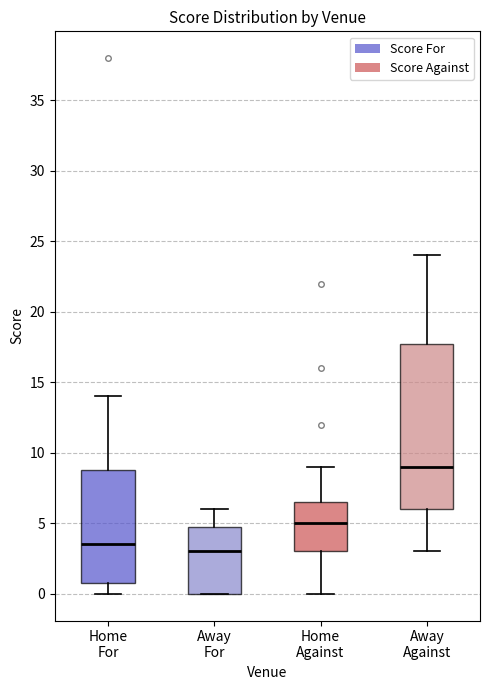

Reading left to right, read every box against the y-axis: the position of its median line, the range the box covers, and the ends of its whiskers. The values are not printed on the chart, so give them approximately, as read against the axis.

Home For: median 3.5, box 1.0 to 9.0, whiskers 0.0 to 14.0
Away For: median 3.0, box 0.0 to 5.0, whiskers 0.0 to 6.0
Home Against: median 5.0, box 3.0 to 6.5, whiskers 0.0 to 9.0
Away Against: median 9.0, box 6.0 to 18.0, whiskers 3.0 to 24.0